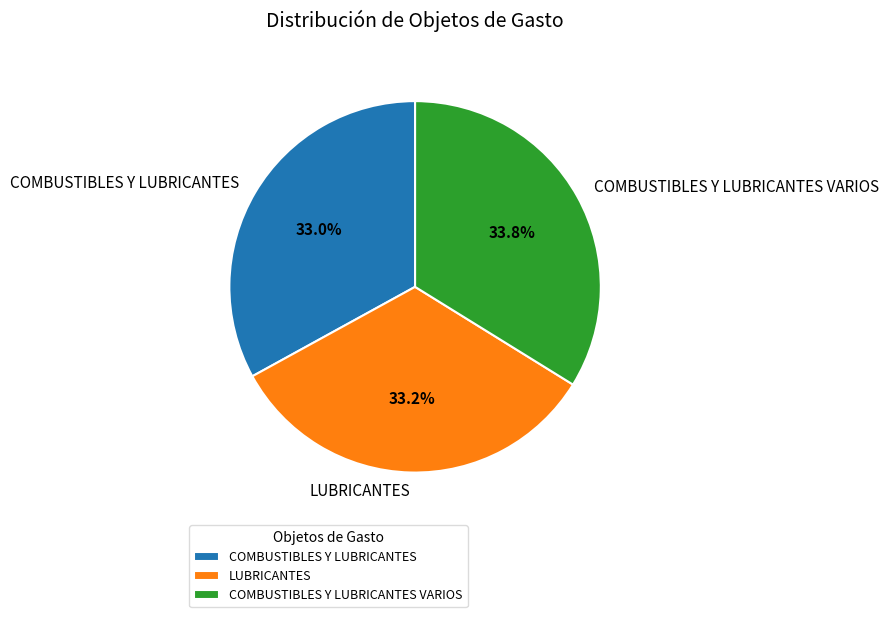

Is there a majority slice in this chart?

No